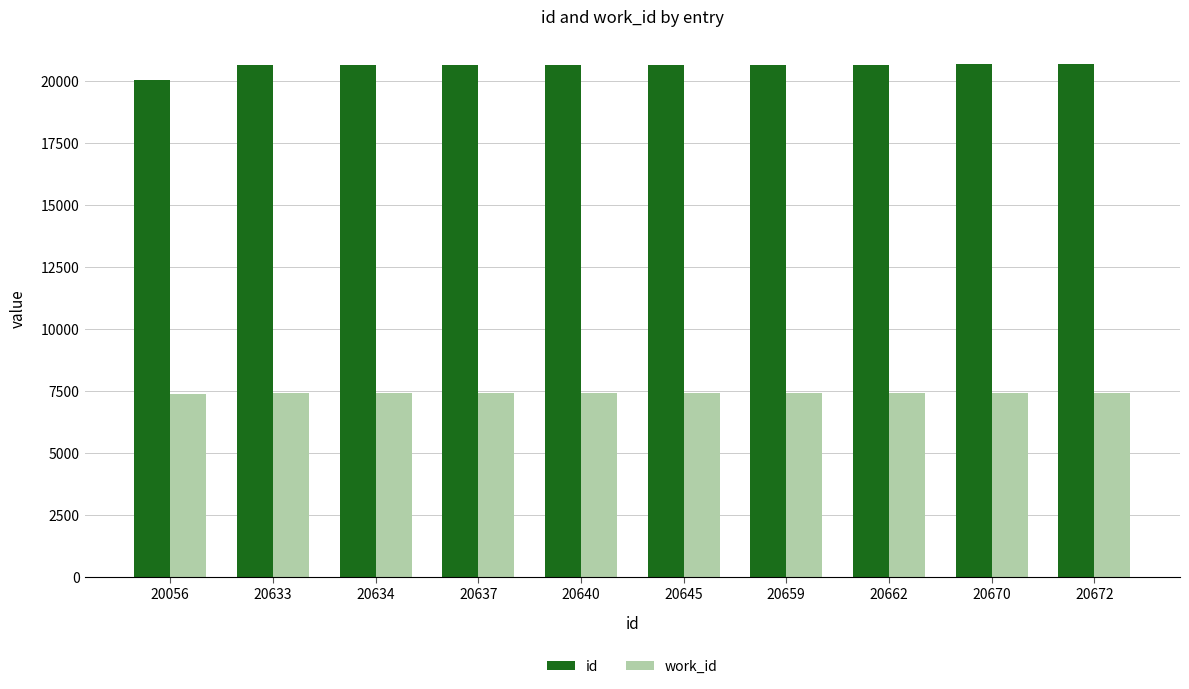

How many bars are there in total?

20